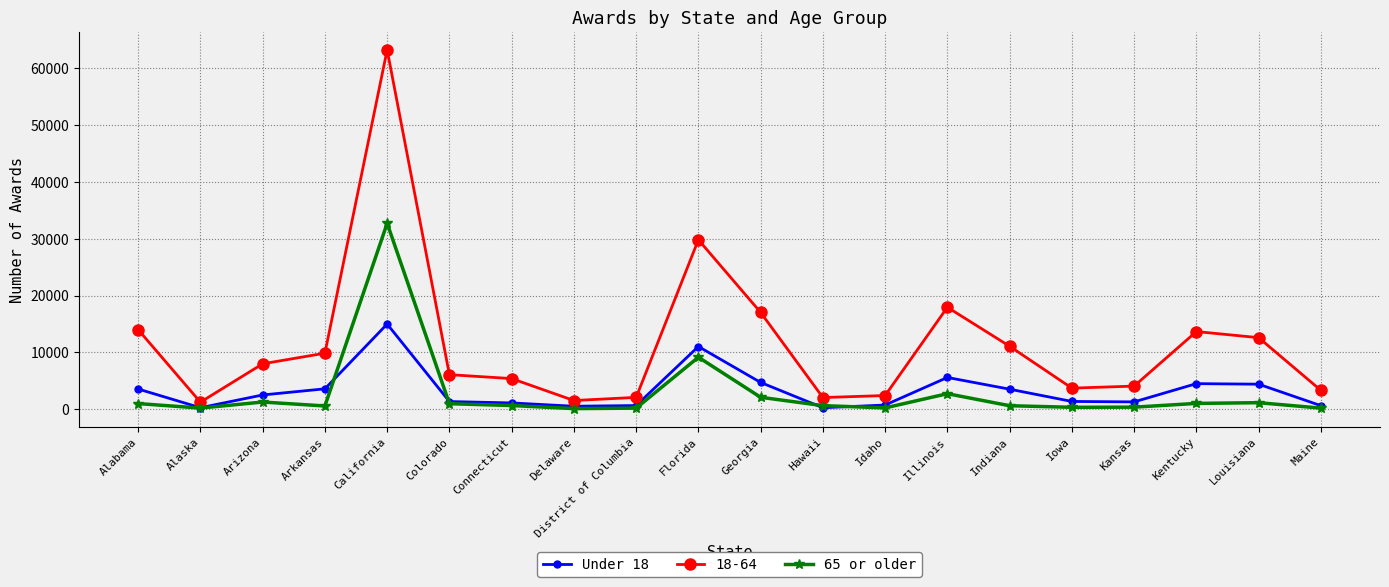

What is the total value across all series at Hawaii?

2977